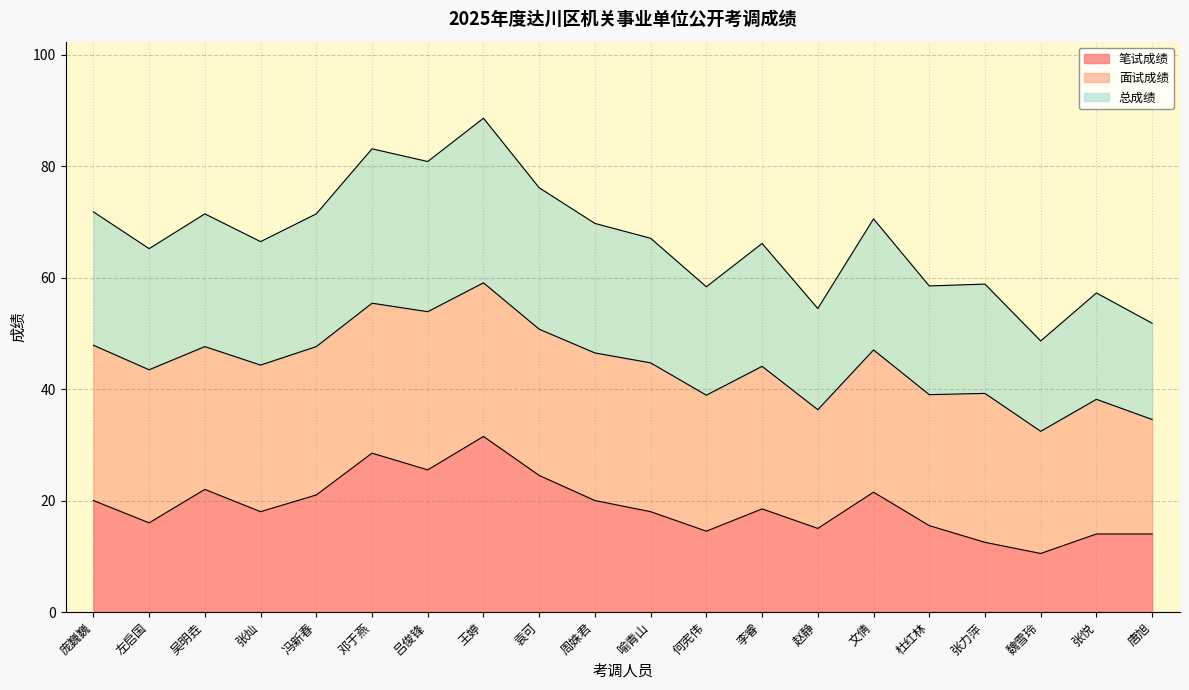

How many interior local valleys does the 笔试成绩 series have?

6